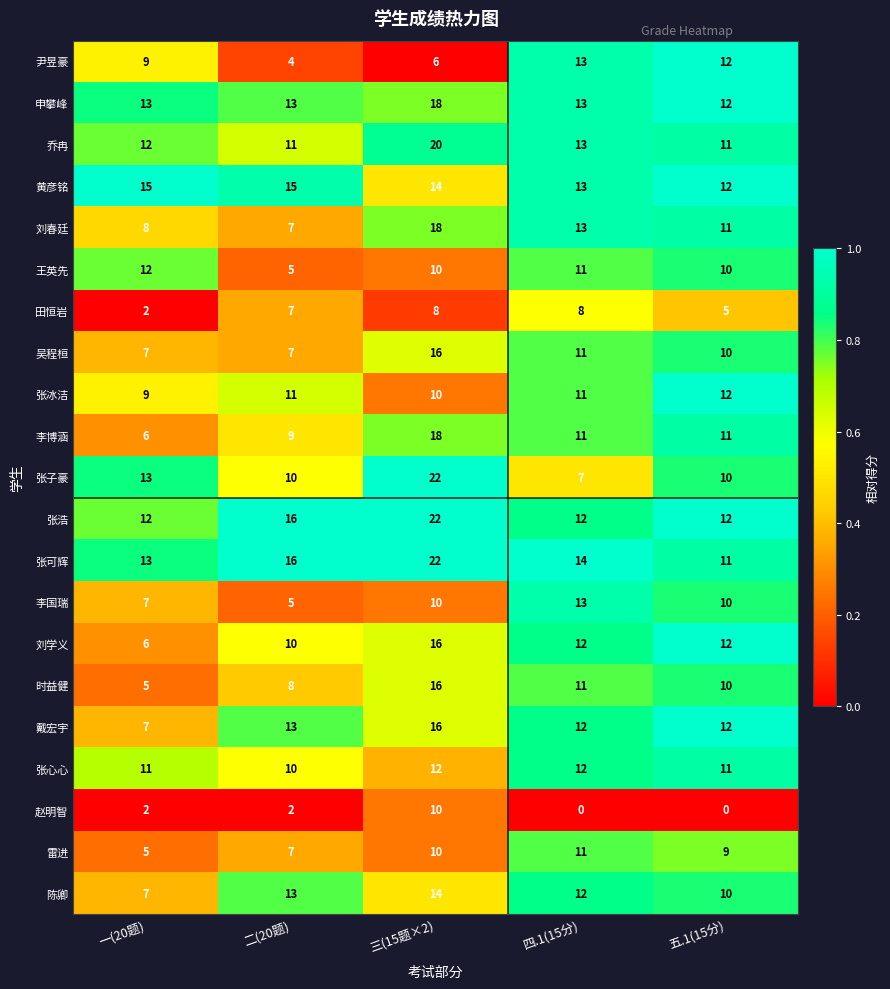

At how many categories does at least one series exceed 0?

5